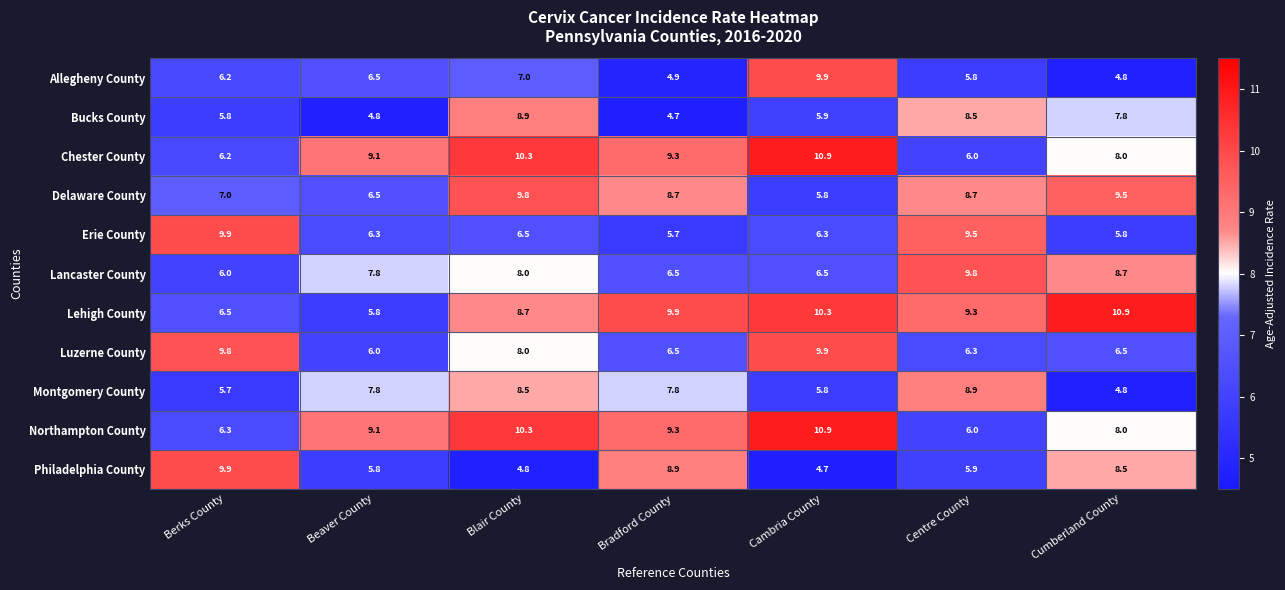

What is the greatest value displayed?

10.9